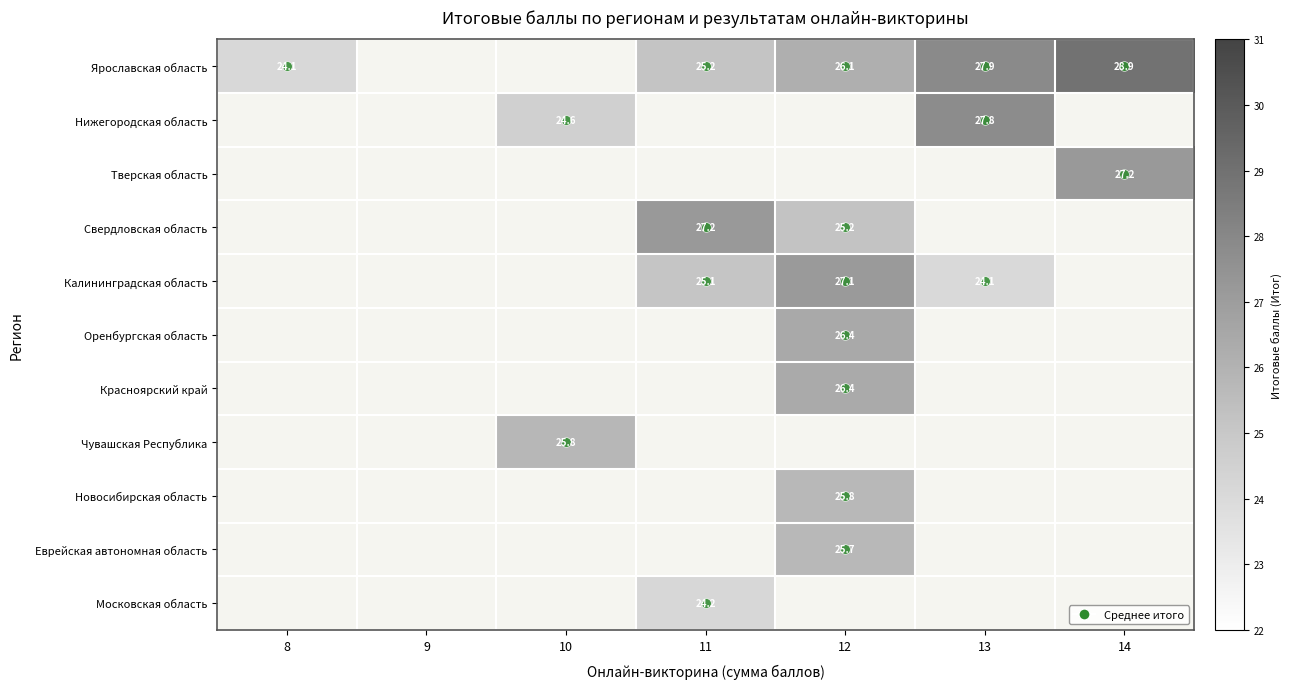

The Калининградская область series shows 12.5 at 11. True or false?

False